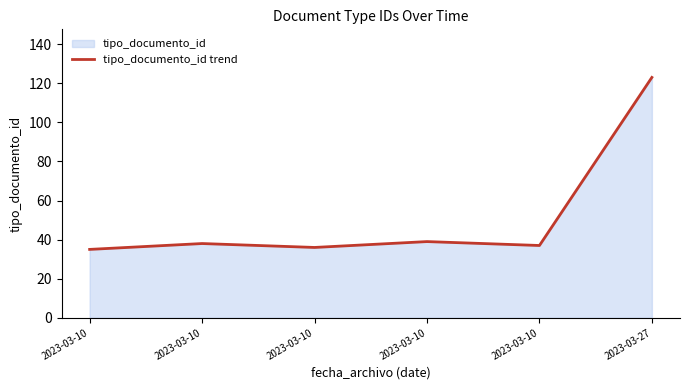

What is the difference between the values at 2023-03-10 and 2023-03-10?

2